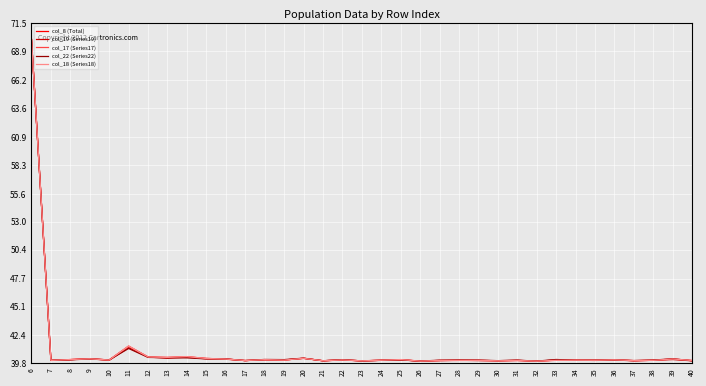

Is it true that col_18 (Series18) equals 40.1 at 35?

True